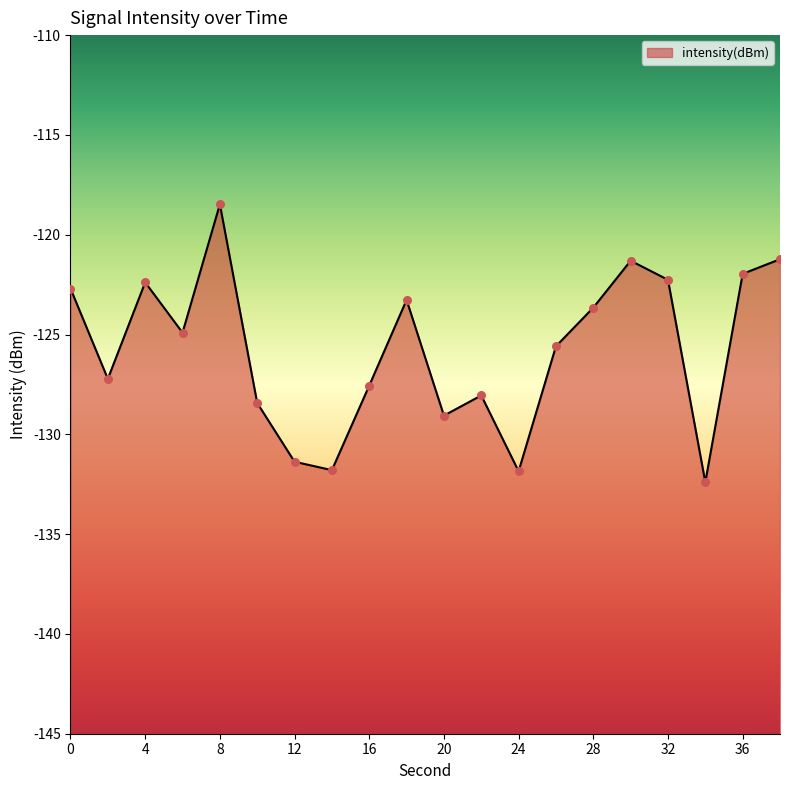

What is the change in value from 20 to 32?

+6.8